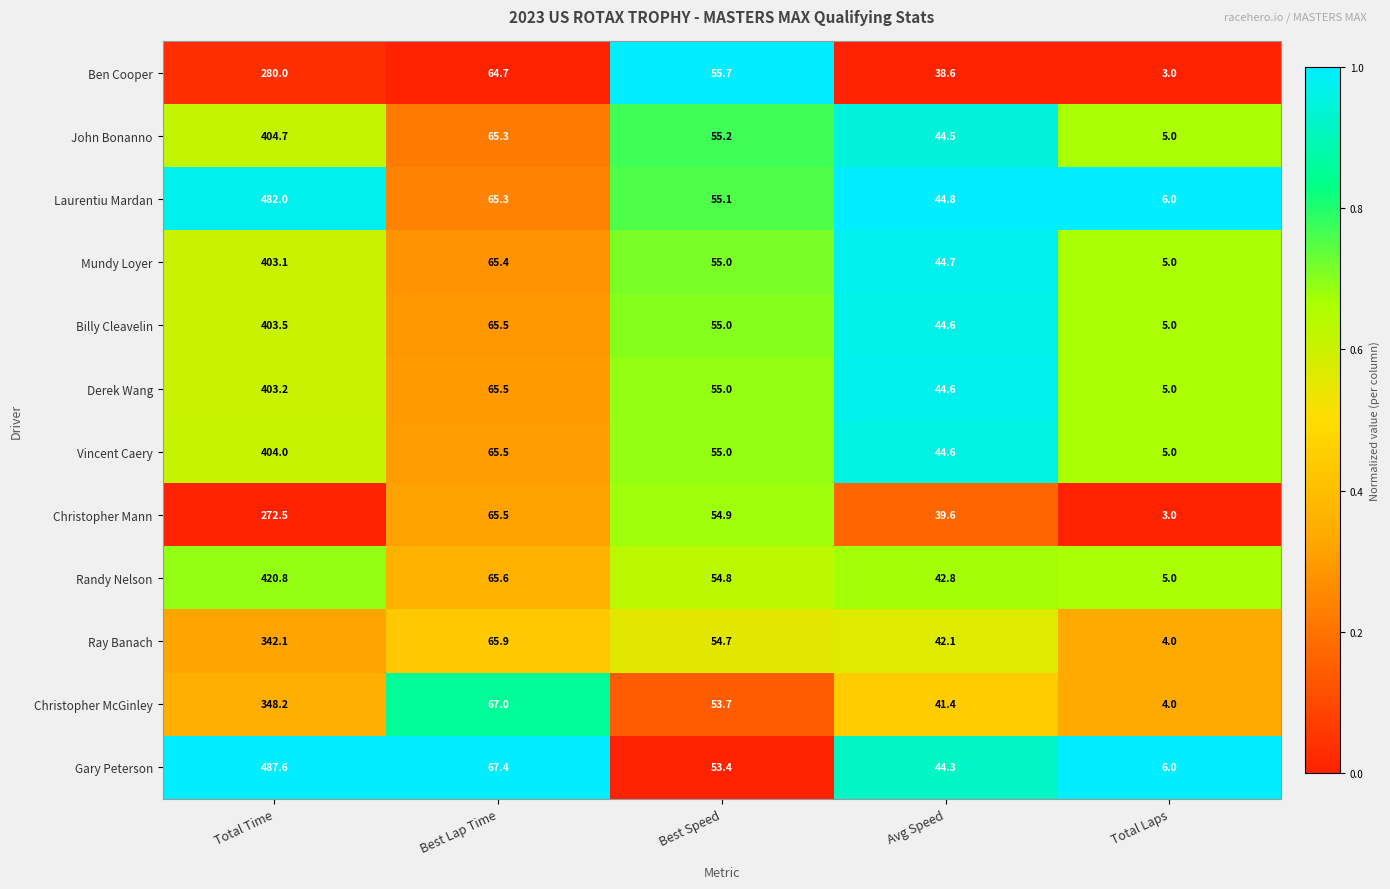

What is the smallest value displayed?

3.0